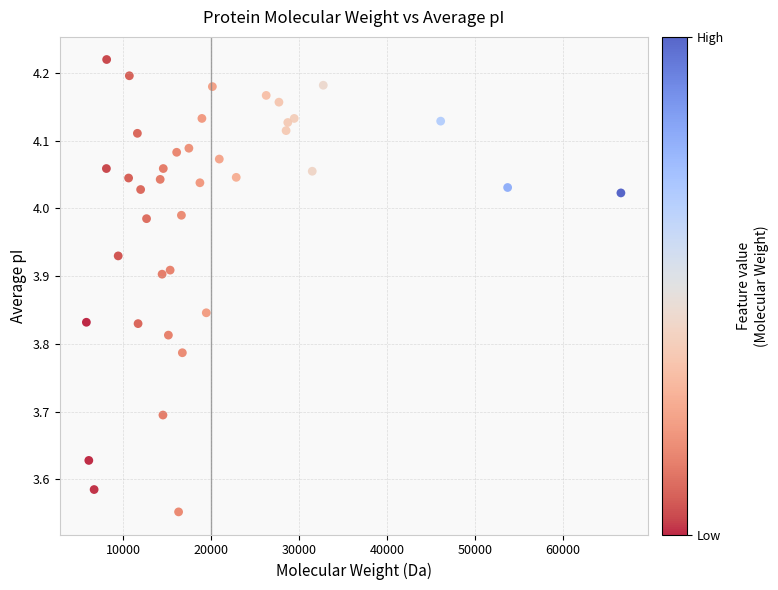

What is the range of Y values (max minus min)?

0.7